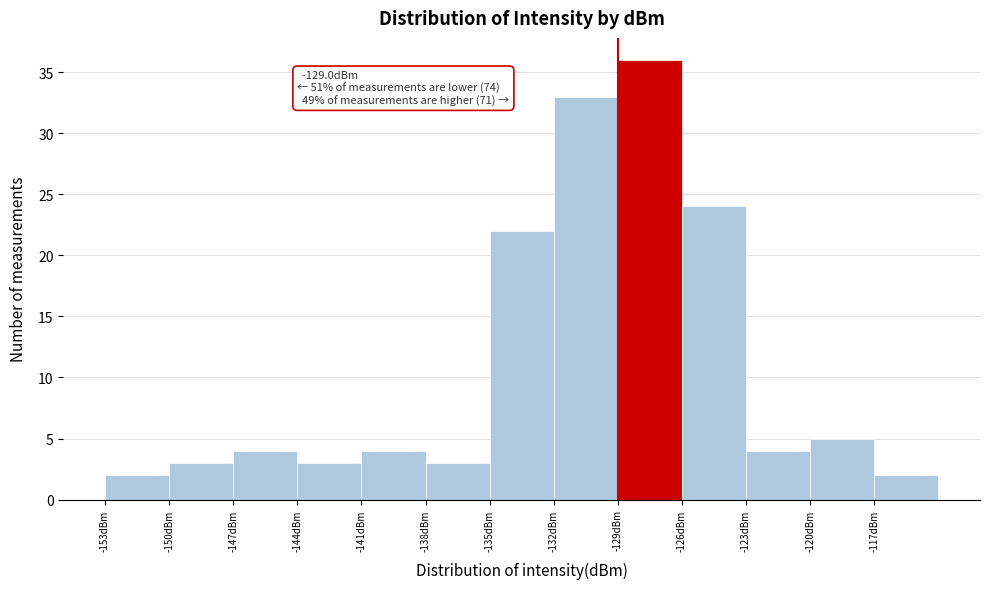

Which range on the x-axis has the tallest bar?

-129 to -126